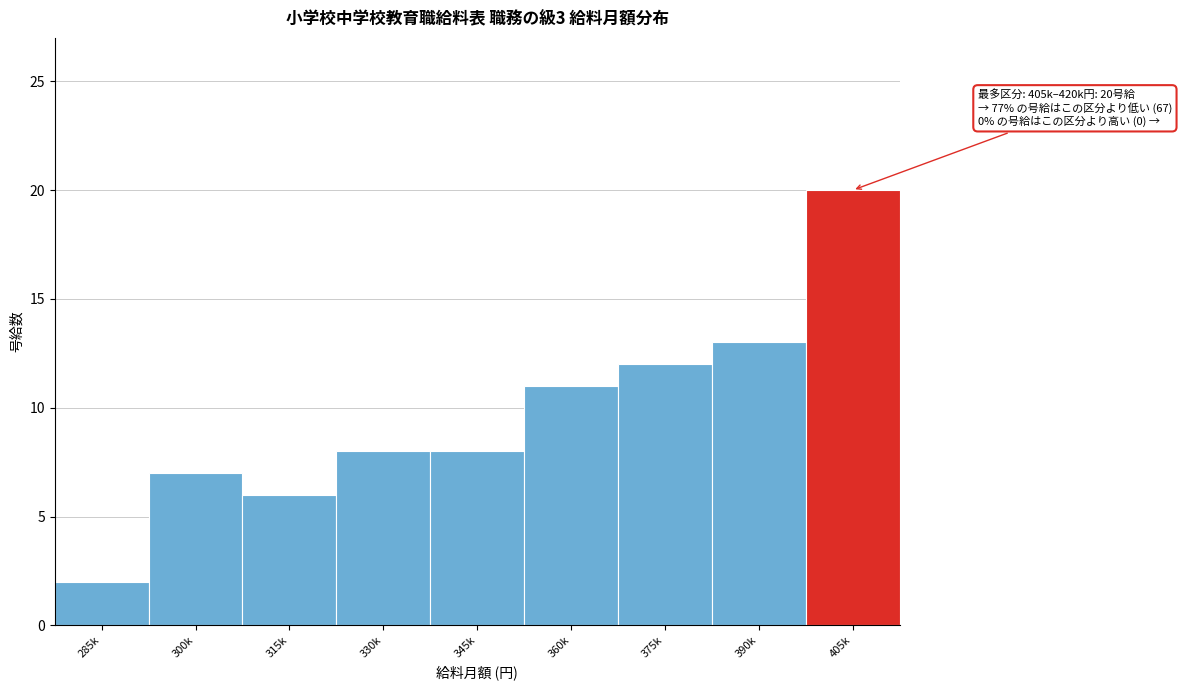

Reading left to right, what are all the values shown in this chart?

2	7	6	8	8	11	12	13	20